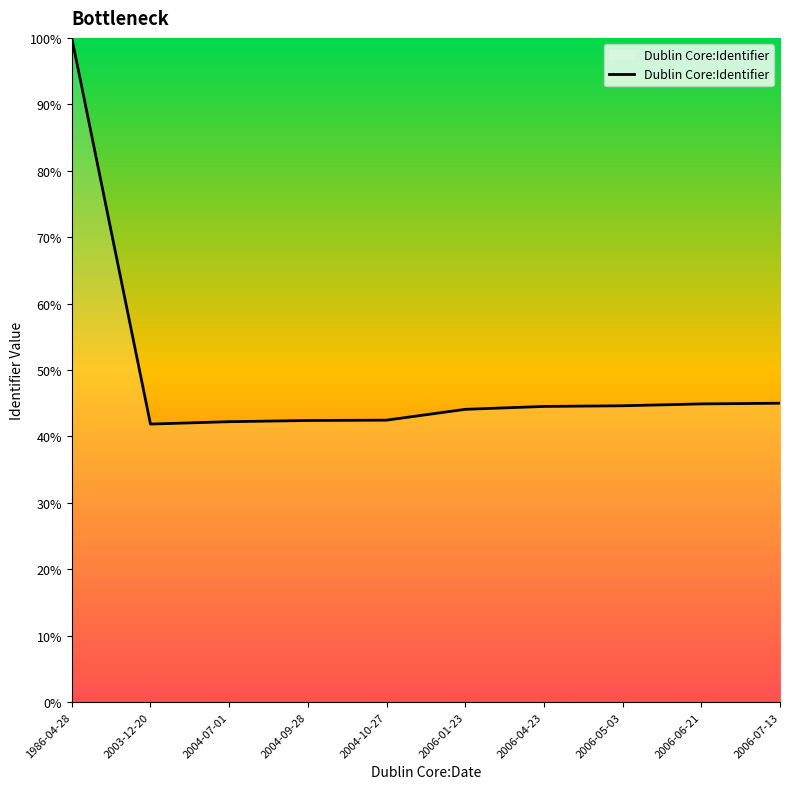

What is the minimum value shown in the chart?

41.9